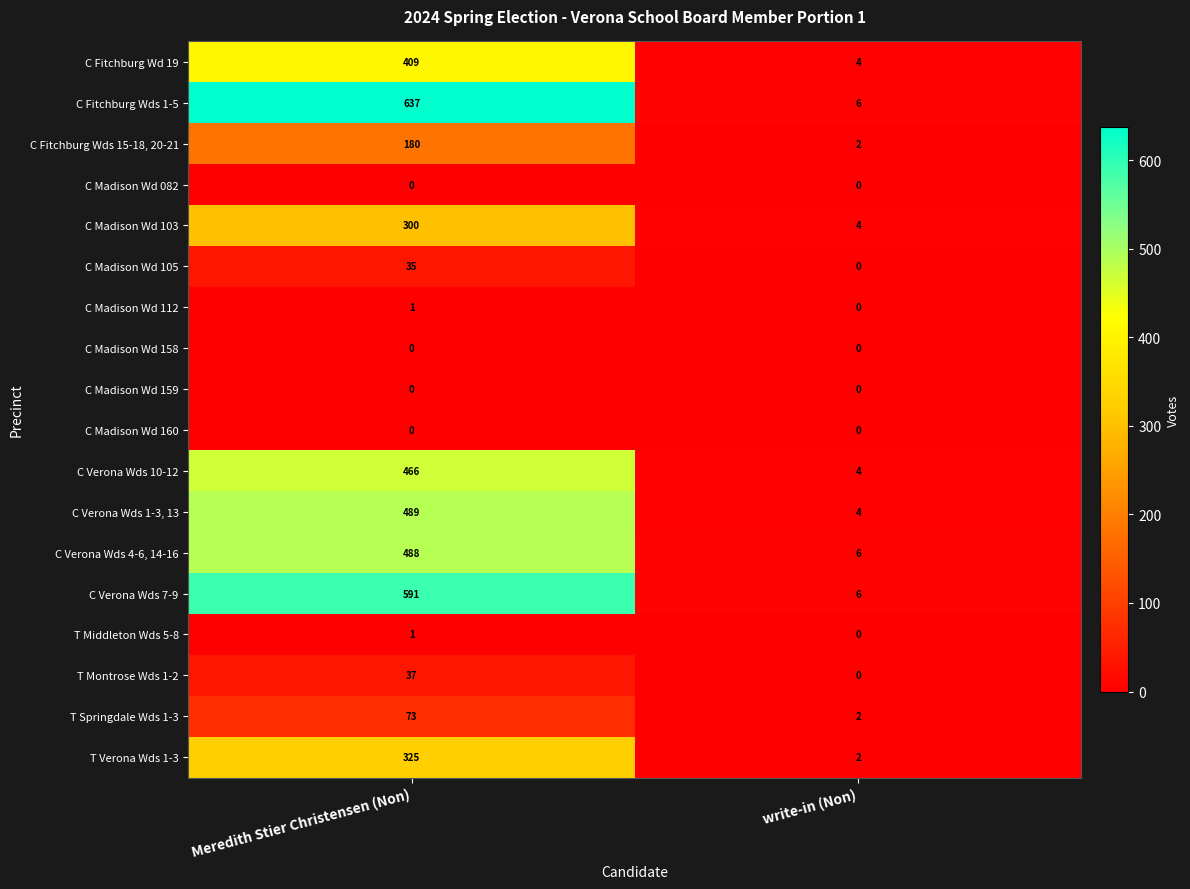

Is the value of C Madison Wd 160 at Meredith Stier Christensen (Non) greater than the value of C Fitchburg Wds 1-5 at write-in (Non)?

No